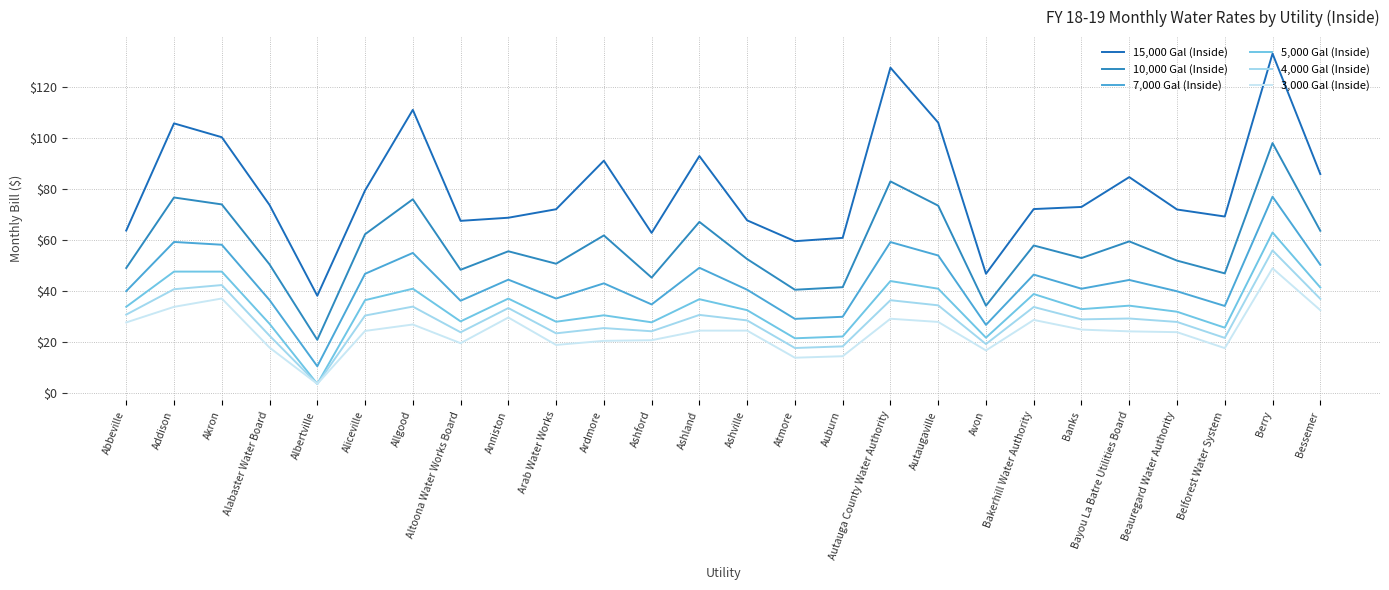

How many values in the 3,000 Gal (Inside) series exceed 24?

15